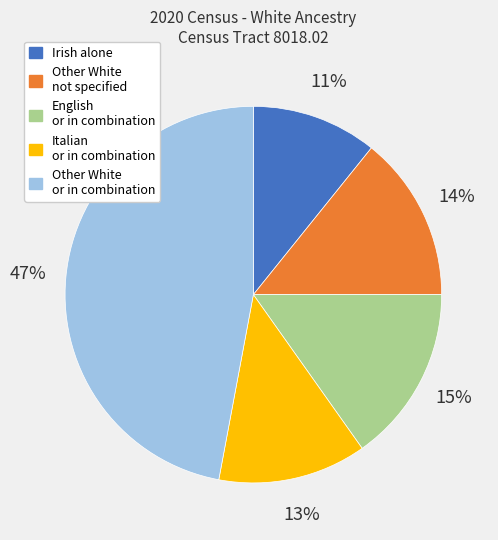

To the nearest percent, what is the difference between the largest and smallest slice percentages?

36%